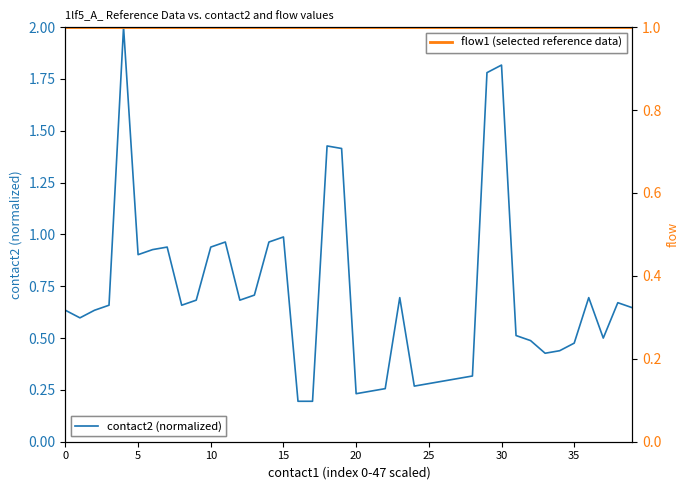

What is the difference between the highest and lowest values at 9?

0.3